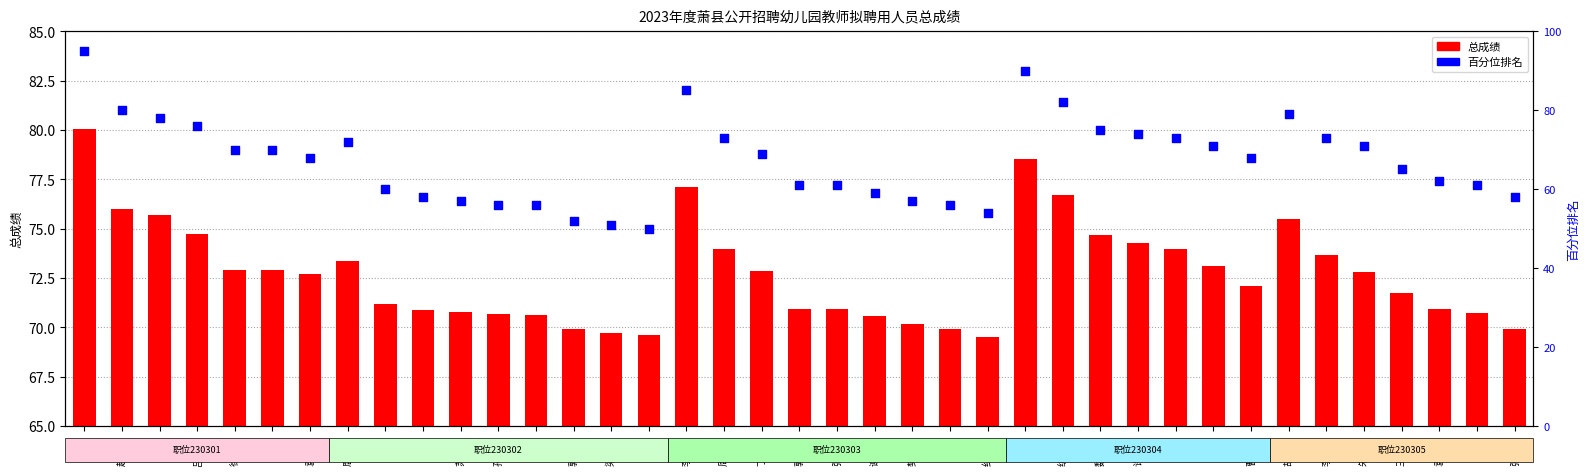

What are all the series names shown in the legend?

总成绩, 百分位排名